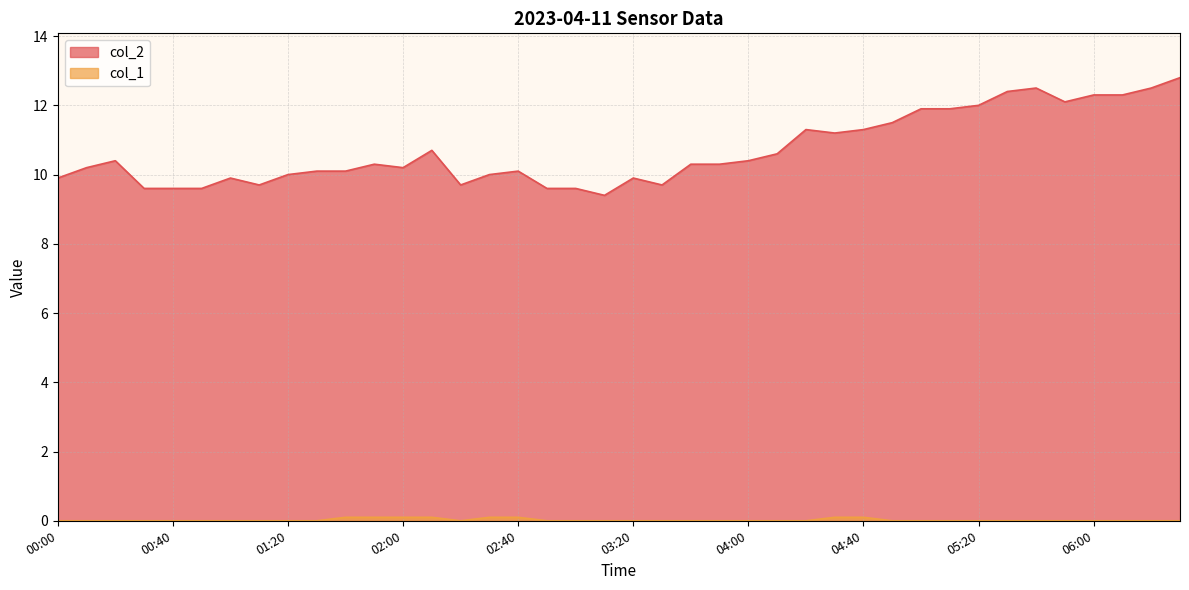

True or false: col_2 has a value of 2.9 at 05:00.

False